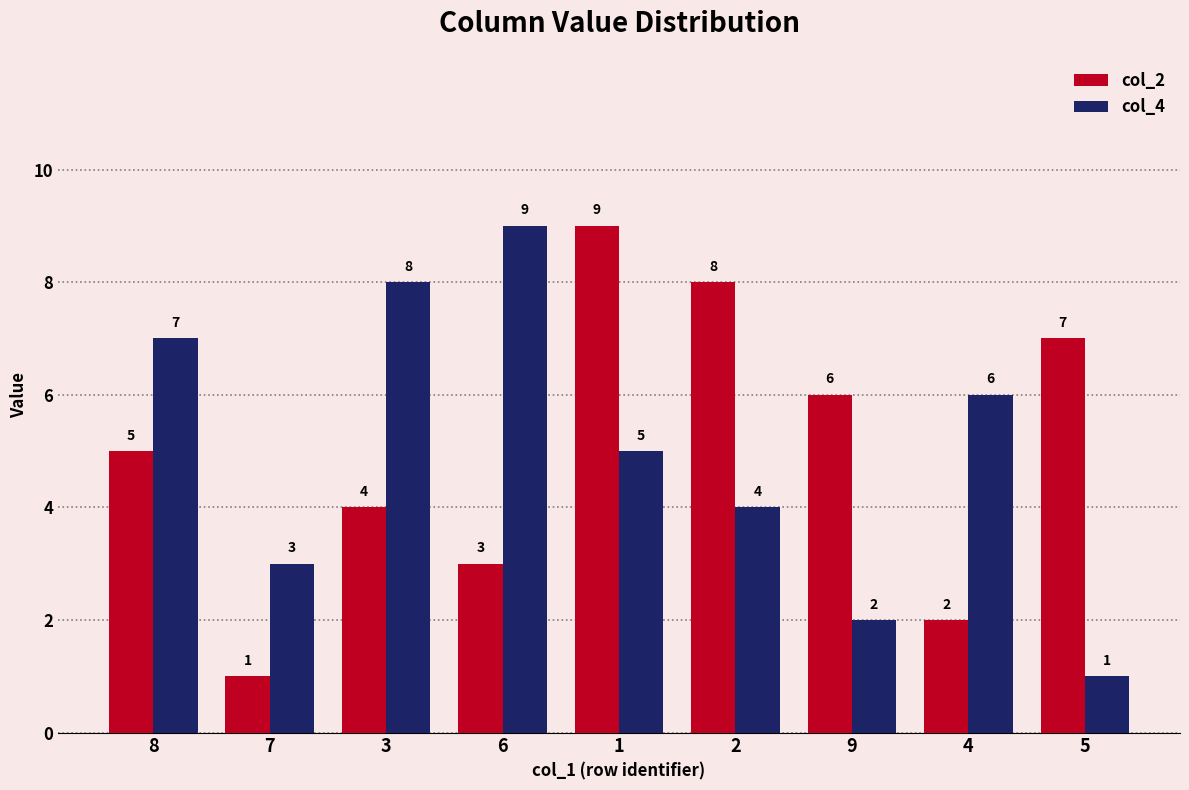

At which label is col_2 closest to 5?

8